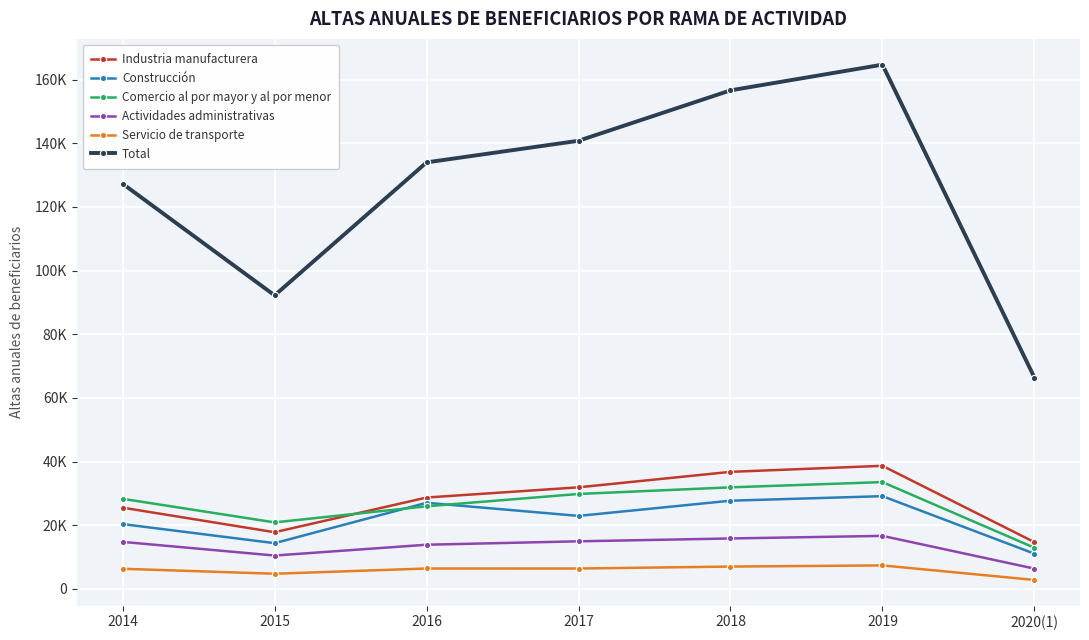

Reading left to right, transcribe all the data shown in this chart.

Industria manufacturera: 2014=25510	2015=17791	2016=28694	2017=31903	2018=36763	2019=38659	2020(1)=14670
Construcción: 2014=20348	2015=14351	2016=27040	2017=22924	2018=27696	2019=29124	2020(1)=11050
Comercio al por mayor y al por menor: 2014=28288	2015=20880	2016=25942	2017=29811	2018=31896	2019=33541	2020(1)=12906
Actividades administrativas: 2014=14756	2015=10463	2016=13863	2017=14937	2018=15830	2019=16643	2020(1)=6354
Servicio de transporte: 2014=6306	2015=4743	2016=6394	2017=6387	2018=7000	2019=7362	2020(1)=2794
Total: 2014=127299	2015=92215	2016=134012	2017=140804	2018=156644	2019=164722	2020(1)=66409